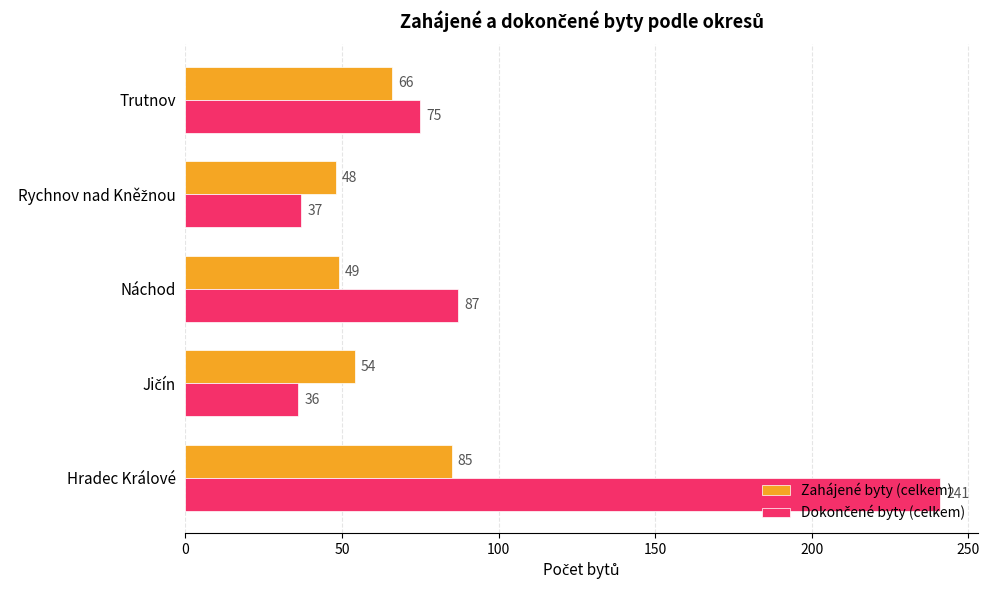

What value does the Zahájené byty (celkem) series have at Trutnov, to the nearest 10?

70